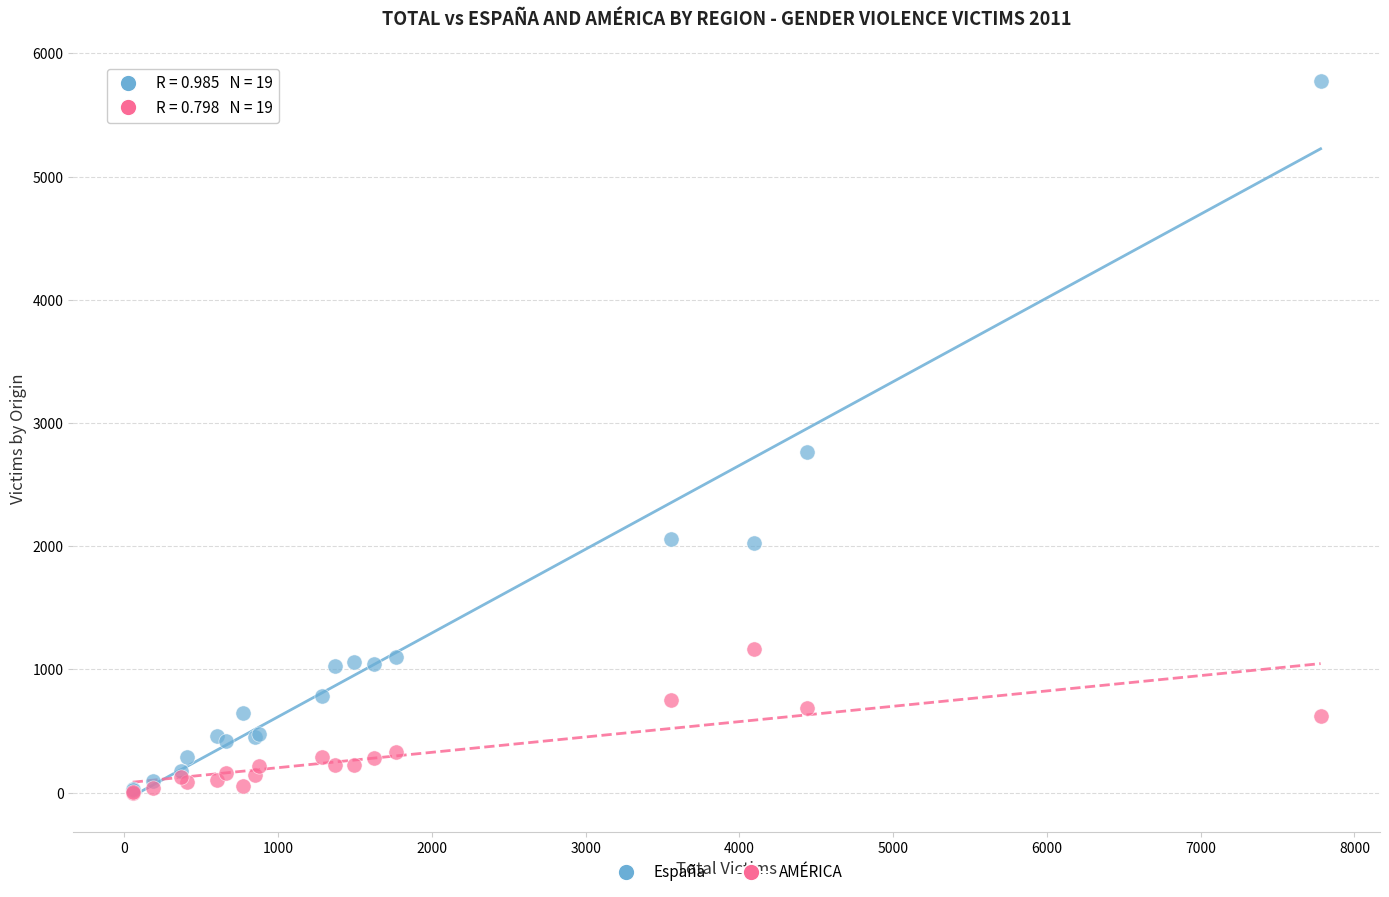

In the España series, what Y value is closest to 2900?

2763